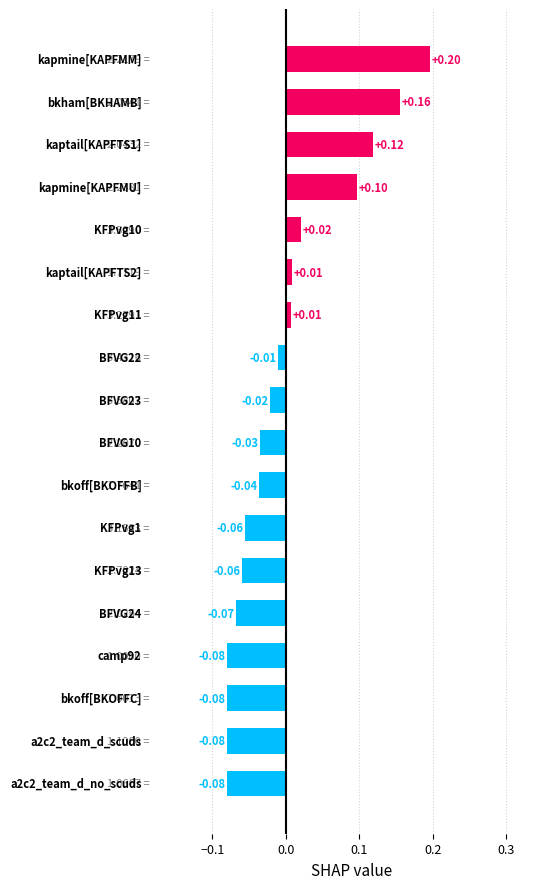

How many positive values are there?

7